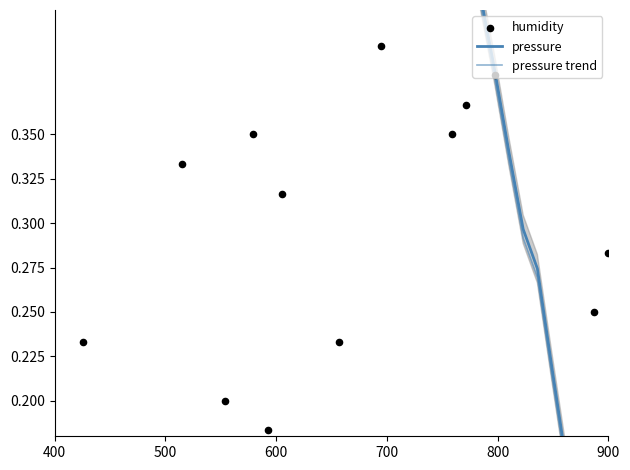

What are all the series names shown in the legend?

pressure, pressure trend, humidity